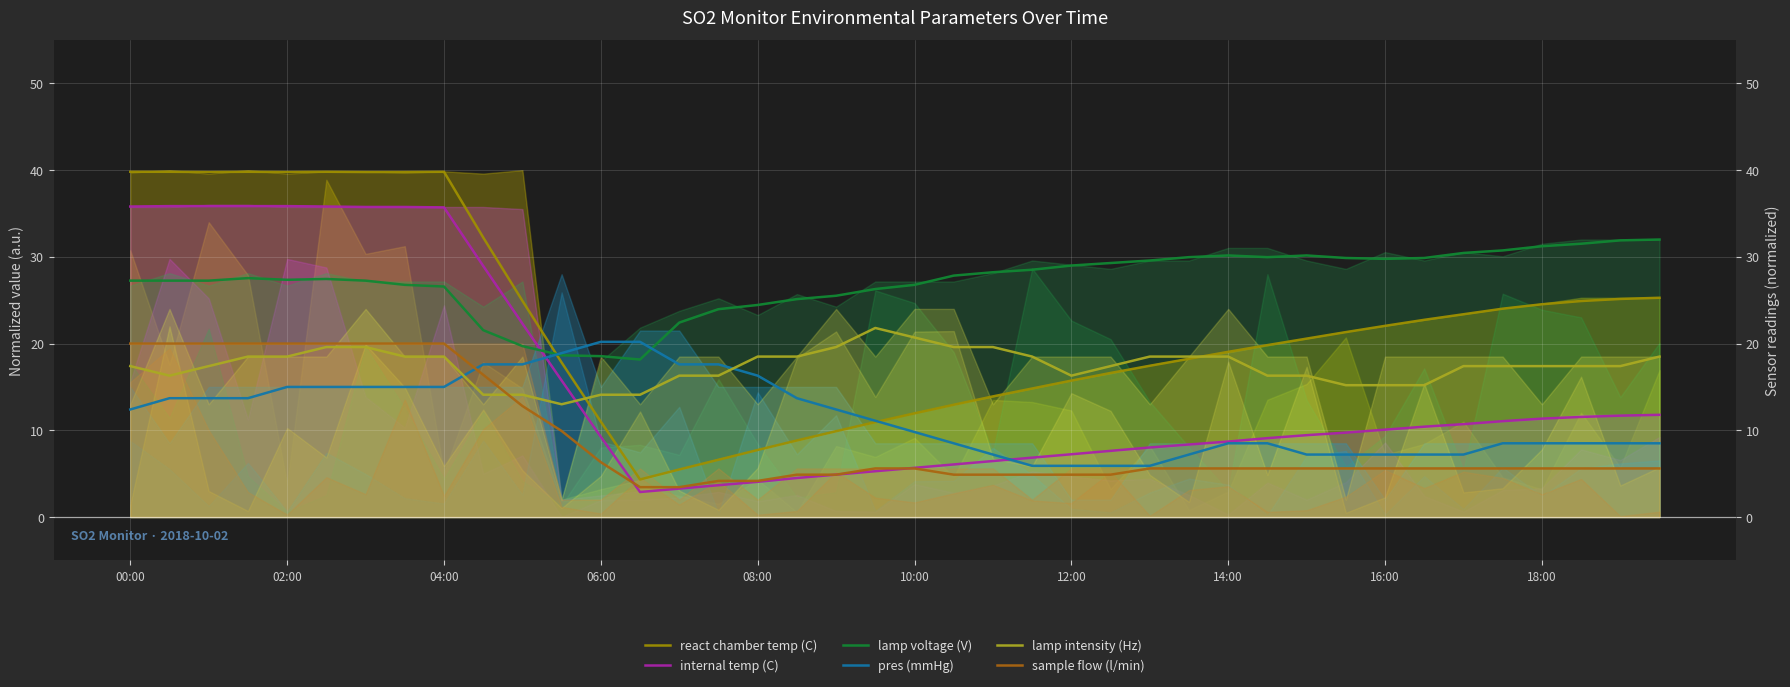

What is the average value of the lamp voltage (V) series?

27.1